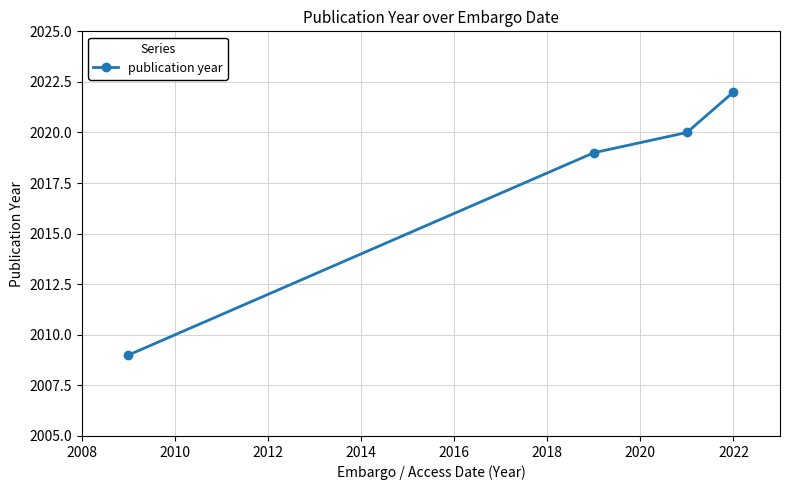

What is the average value?

2018